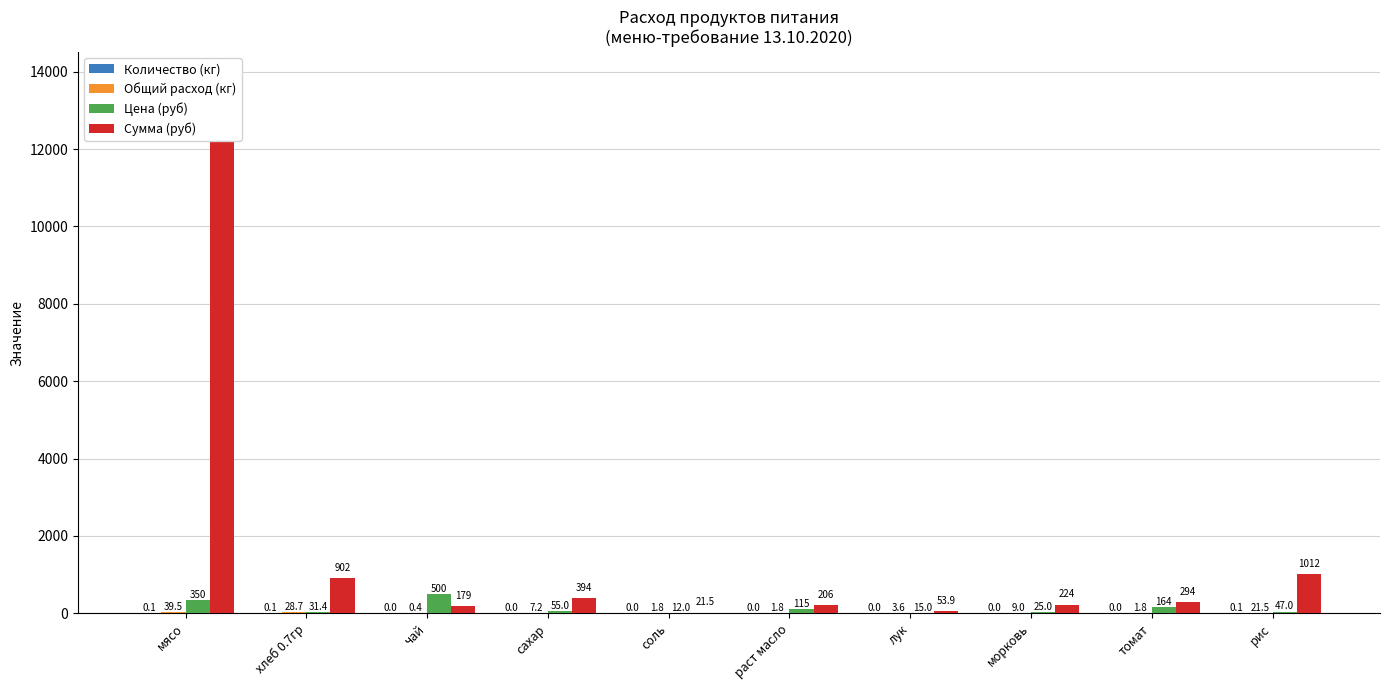

What is the average value of the Цена (руб) series?

131.5